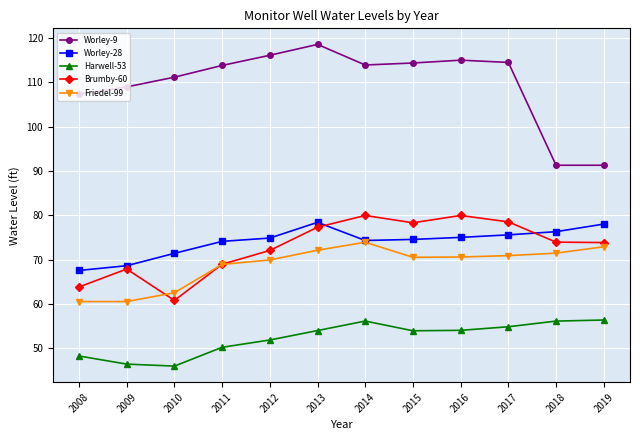

True or false: Friedel-99 and Brumby-60 cross at least once.

True